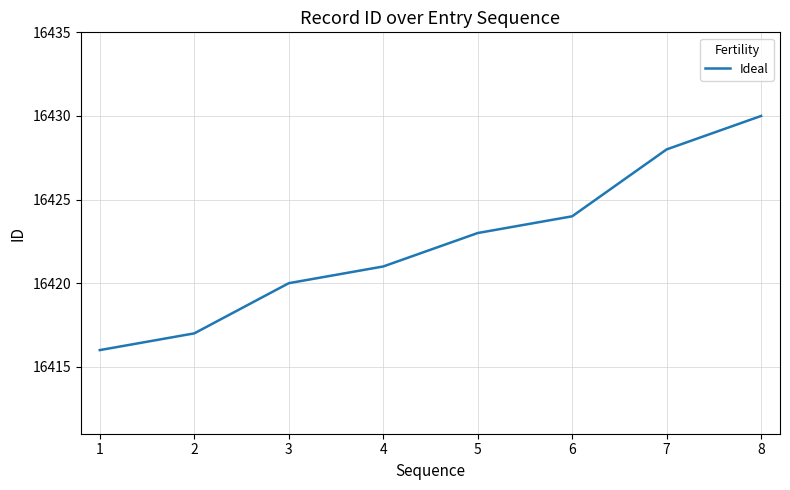

Between 7 and 6, which is larger?

7